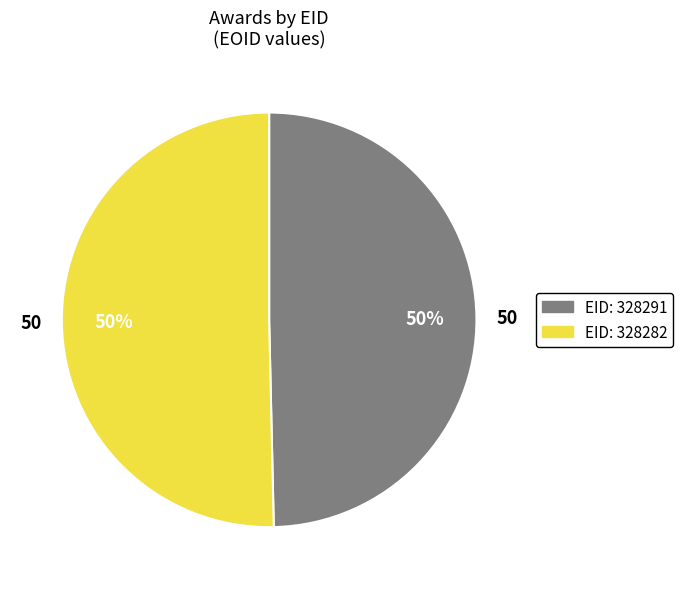

How many segments does this pie chart have?

2